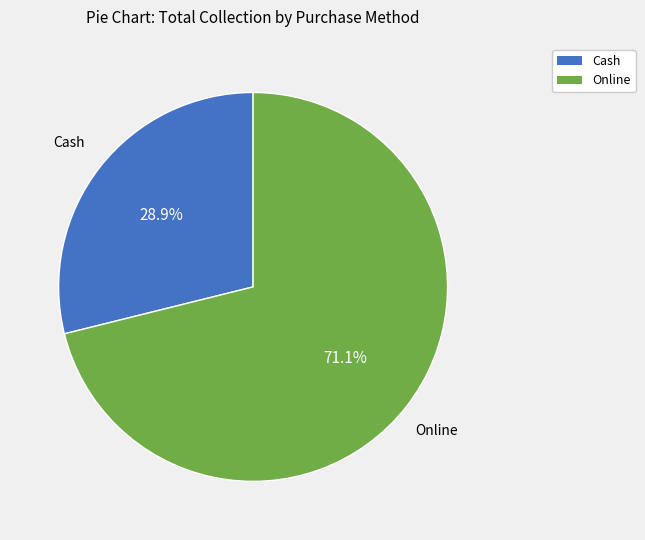

Do Online and Cash together represent more than half of the pie?

Yes